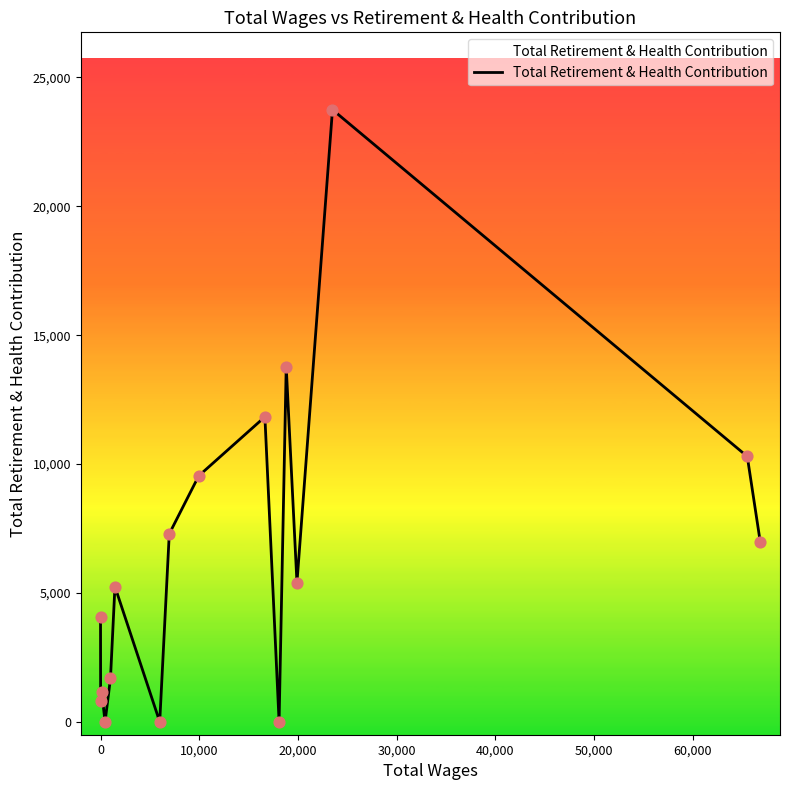

What is the difference between the maximum and minimum values?

23747